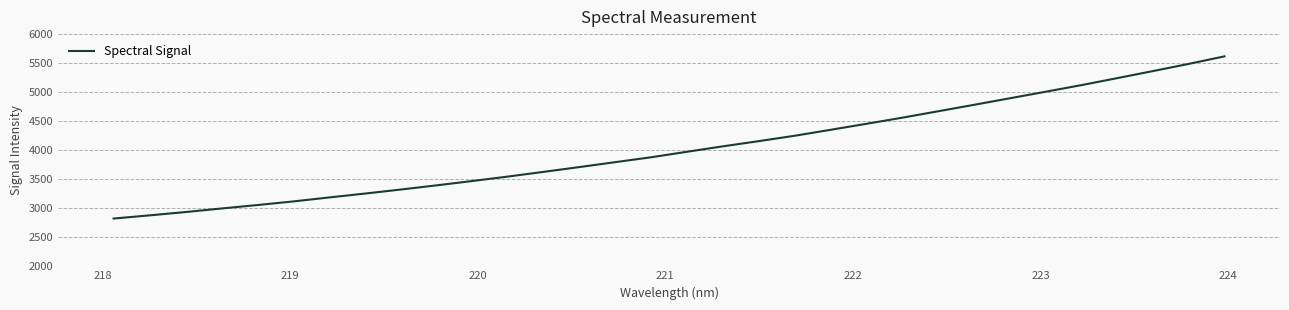

What is the greatest value displayed?

5616.8